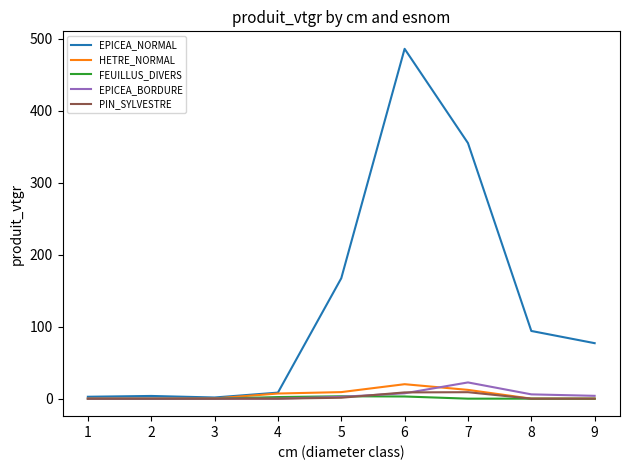

What is the maximum value for EPICEA_BORDURE?

22.6